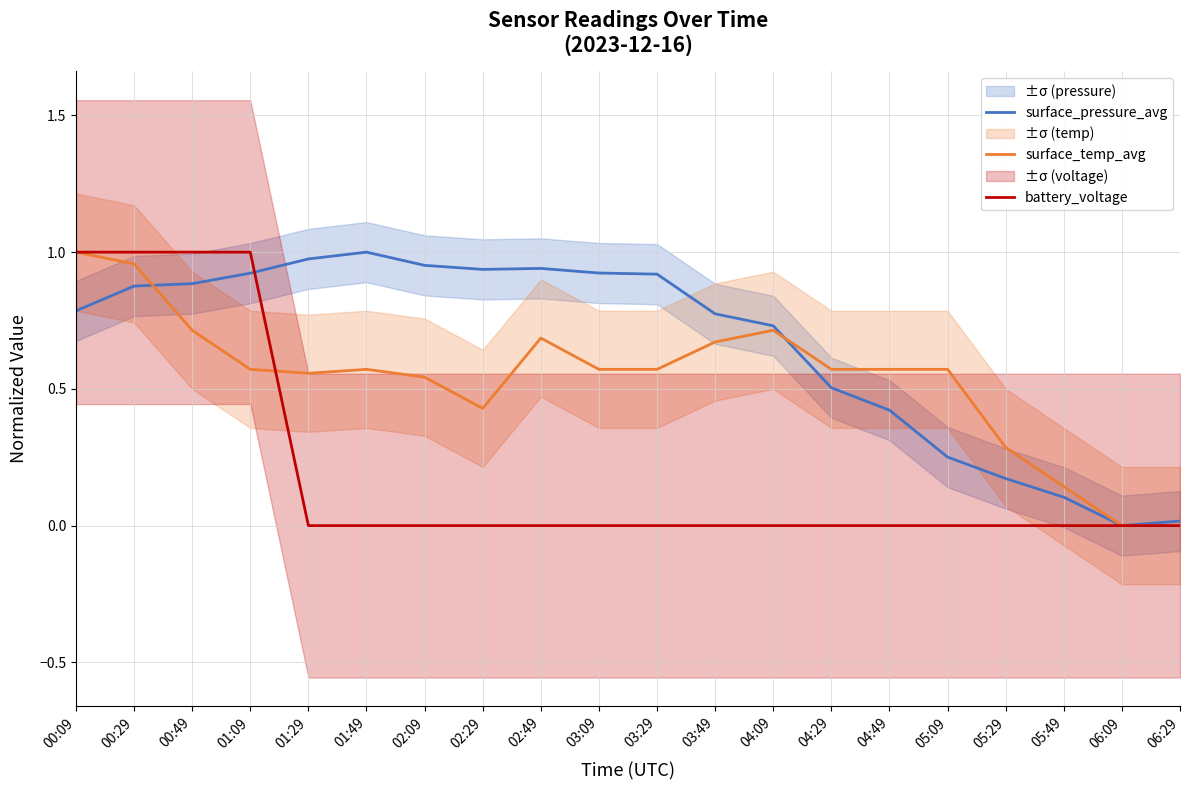

Does the chart display data point markers on the line(s)?

No